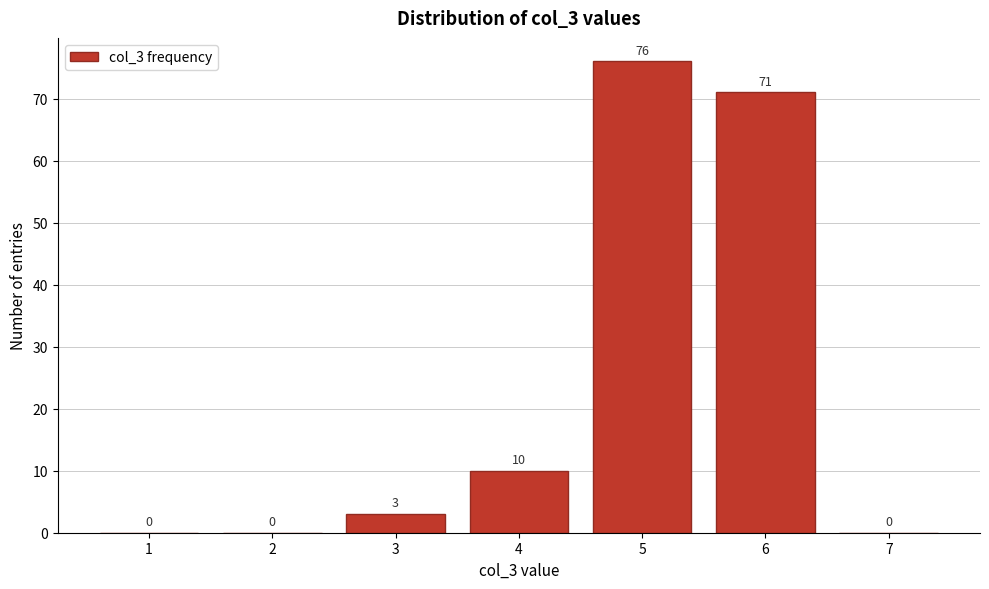

Which range on the x-axis has the tallest bar?

4.5 to 5.5